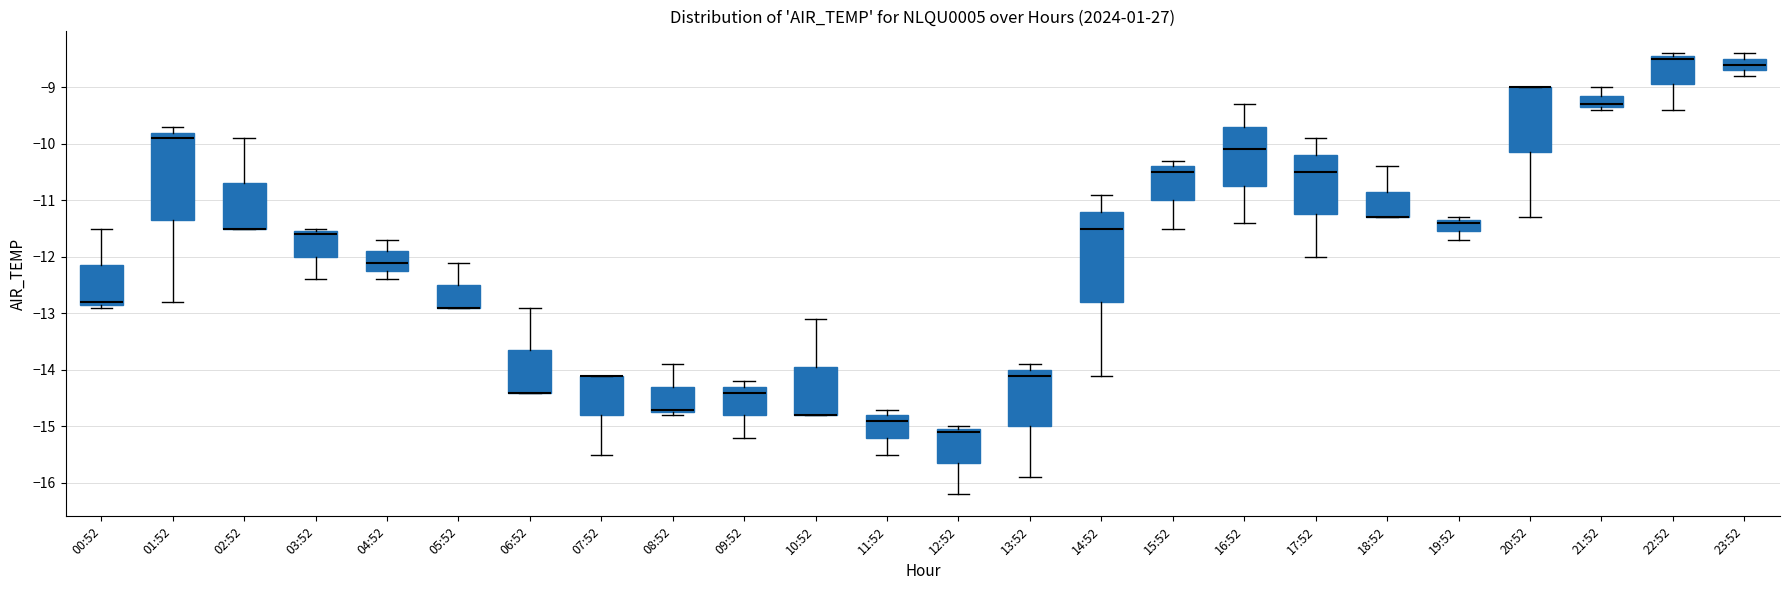

Reading left to right, read every box against the y-axis: the position of its median line, the range the box covers, and the ends of its whiskers. The values are not printed on the chart, so give them approximately, as read against the axis.

00:52: median -12.8 (just above the box's lower edge), box -12.8 to -12.1, whiskers -12.9 to -11.5
01:52: median -9.9, box -11.3 to -9.8, whiskers -12.8 to -9.7
02:52: median -11.5 (drawn on the box's lower edge), box -11.5 to -10.7, whiskers -11.5 to -9.9
03:52: median -11.6, box -12.0 to -11.5, whiskers -12.4 to -11.5 (just above the box's upper edge)
04:52: median -12.1, box -12.2 to -11.9, whiskers -12.4 to -11.7
05:52: median -12.9 (drawn on the box's lower edge), box -12.9 to -12.5, whiskers -12.9 to -12.1
06:52: median -14.4 (drawn on the box's lower edge), box -14.4 to -13.6, whiskers -14.4 to -12.9
07:52: median -14.1 (drawn on the box's upper edge), box -14.8 to -14.1, whiskers -15.5 to -14.1
08:52: median -14.7 (just above the box's lower edge), box -14.7 to -14.3, whiskers -14.8 to -13.9
09:52: median -14.4, box -14.8 to -14.3, whiskers -15.2 to -14.2
10:52: median -14.8 (drawn on the box's lower edge), box -14.8 to -13.9, whiskers -14.8 to -13.1
11:52: median -14.9, box -15.2 to -14.8, whiskers -15.5 to -14.7
12:52: median -15.1, box -15.6 to -15.0, whiskers -16.2 to -15.0 (just above the box's upper edge)
13:52: median -14.1, box -15.0 to -14.0, whiskers -15.9 to -13.9
14:52: median -11.5, box -12.8 to -11.2, whiskers -14.1 to -10.9
15:52: median -10.5, box -11.0 to -10.4, whiskers -11.5 to -10.3
16:52: median -10.1, box -10.7 to -9.7, whiskers -11.4 to -9.3
17:52: median -10.5, box -11.2 to -10.2, whiskers -12.0 to -9.9
18:52: median -11.3 (drawn on the box's lower edge), box -11.3 to -10.8, whiskers -11.3 to -10.4
19:52: median -11.4, box -11.5 to -11.3, whiskers -11.7 to -11.3 (just above the box's upper edge)
20:52: median -9.0 (drawn on the box's upper edge), box -10.1 to -9.0, whiskers -11.3 to -9.0
21:52: median -9.3 (just above the box's lower edge), box -9.3 to -9.1, whiskers -9.4 to -9.0
22:52: median -8.5, box -8.9 to -8.4, whiskers -9.4 to -8.4 (just above the box's upper edge)
23:52: median -8.6, box -8.7 to -8.5, whiskers -8.8 to -8.4